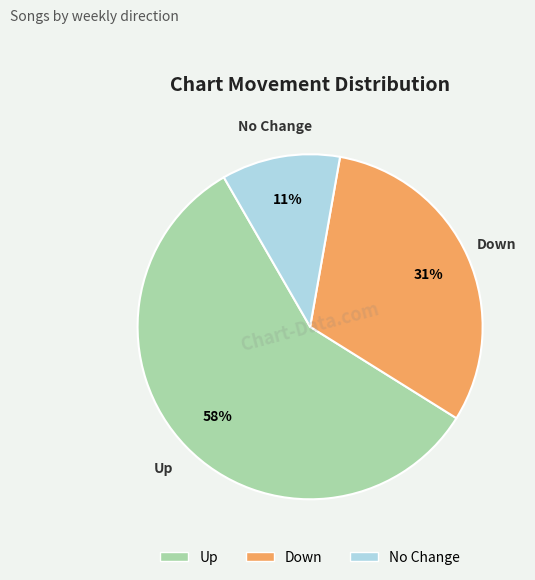

To the nearest percent, what is the average slice percentage?

33%